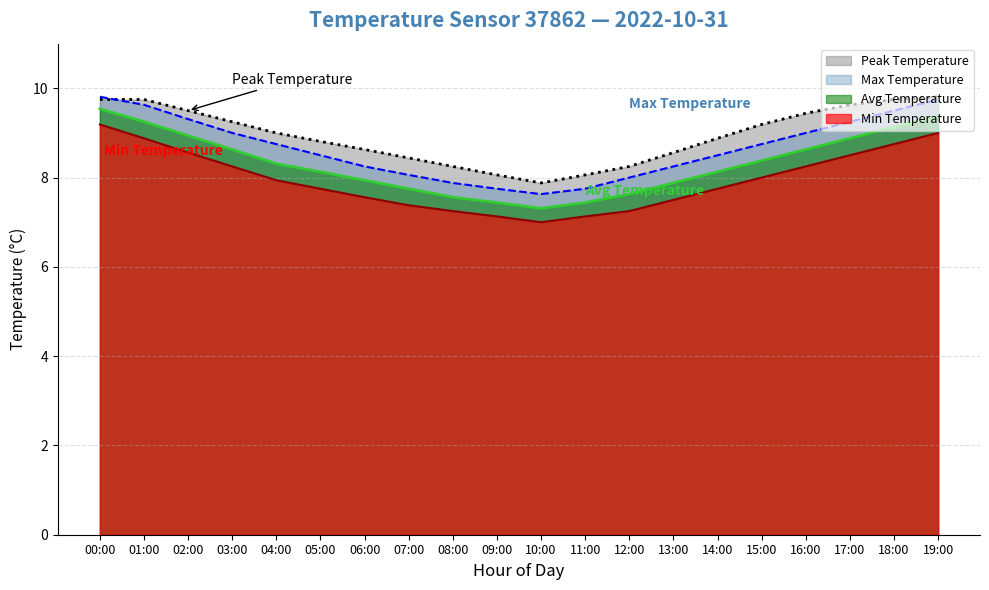

Rank the series at 18:00 from lowest to highest value.

Min Temperature, Avg Temperature, Max Temperature, Peak Temperature